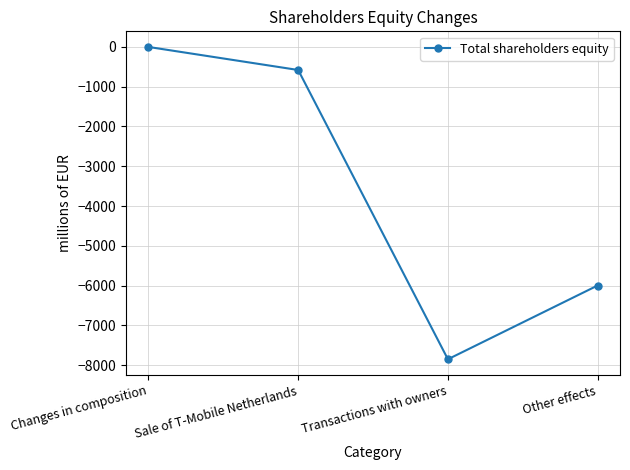

How many lines are shown in the chart?

1